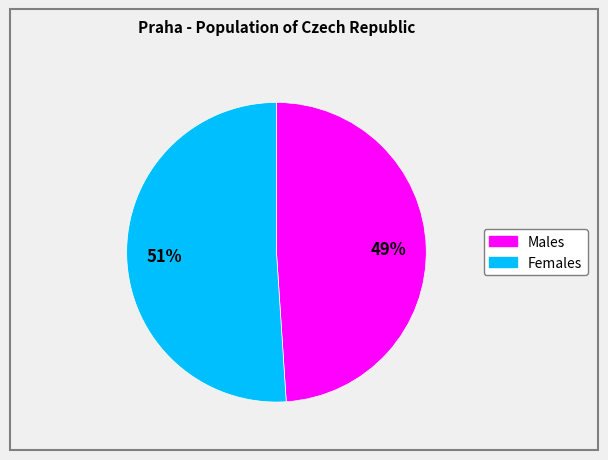

How many segments does this pie chart have?

2